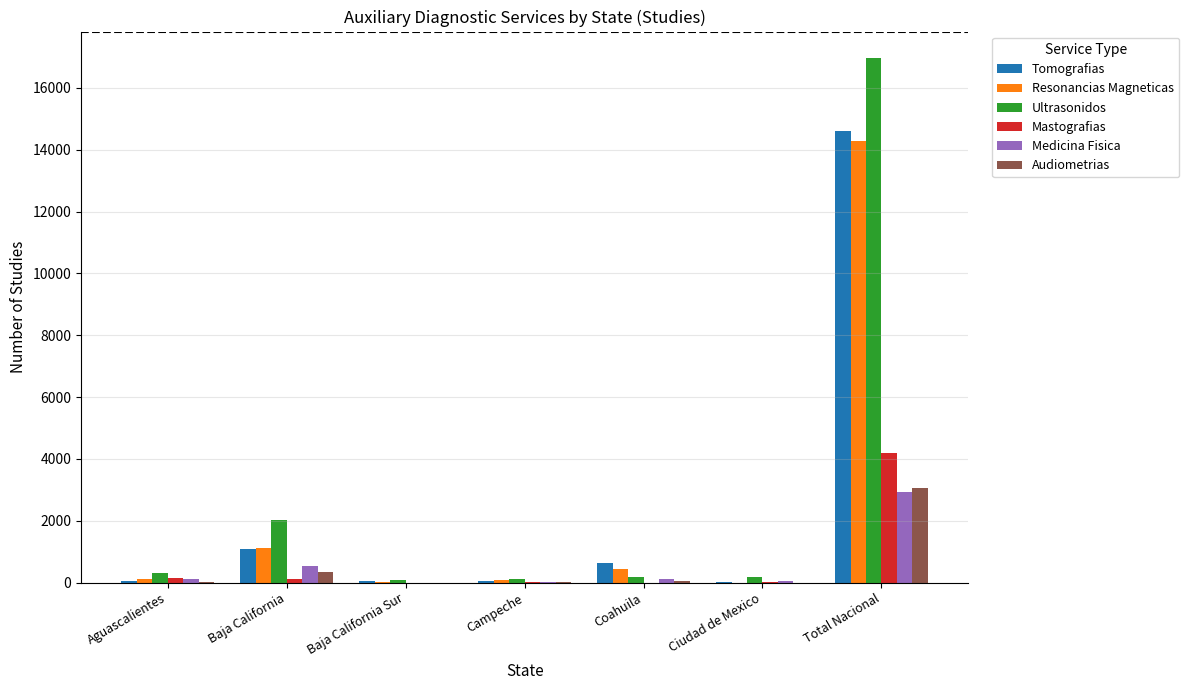

What is the highest value of the Medicina Fisica series?

2927